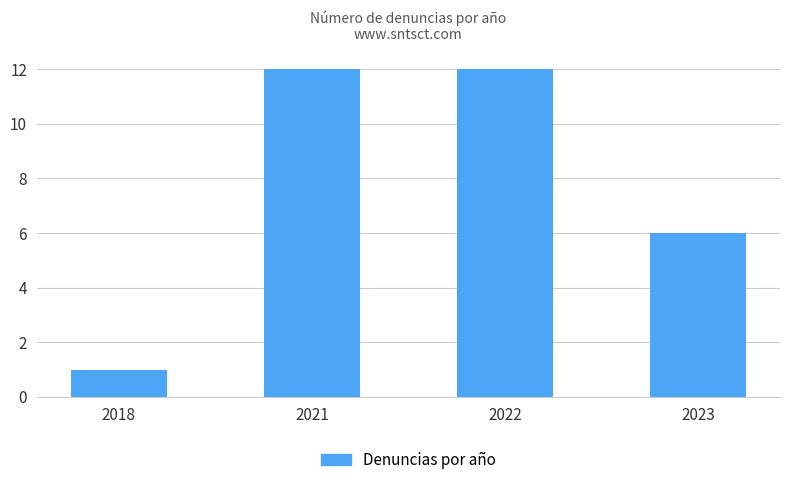

Which has a higher value, 2023 or 2018?

2023